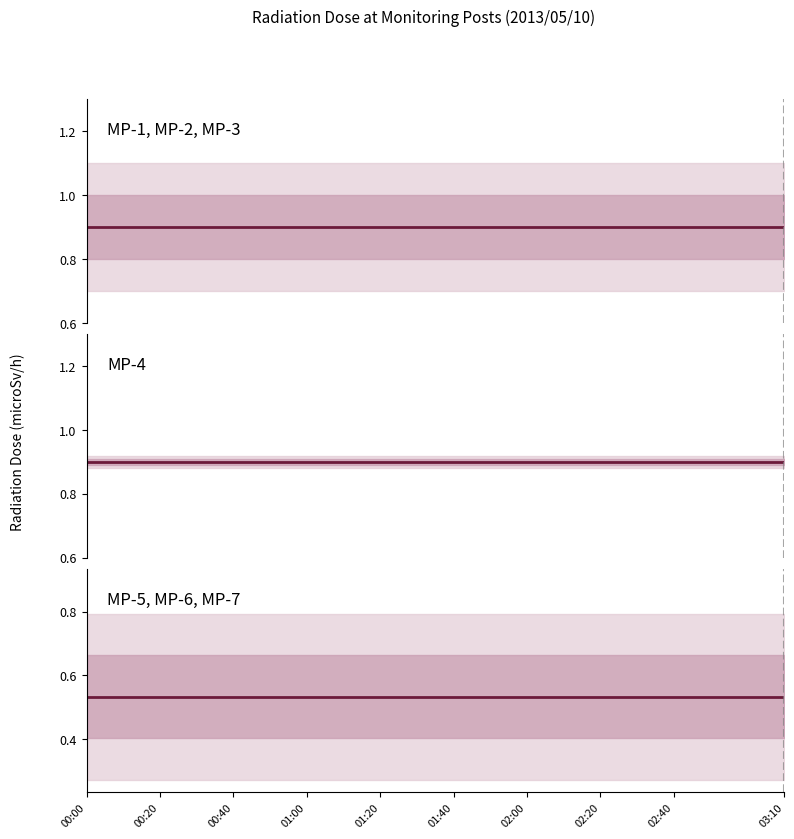

What is the value of the MP-4 point at the 10th from the left?

0.9